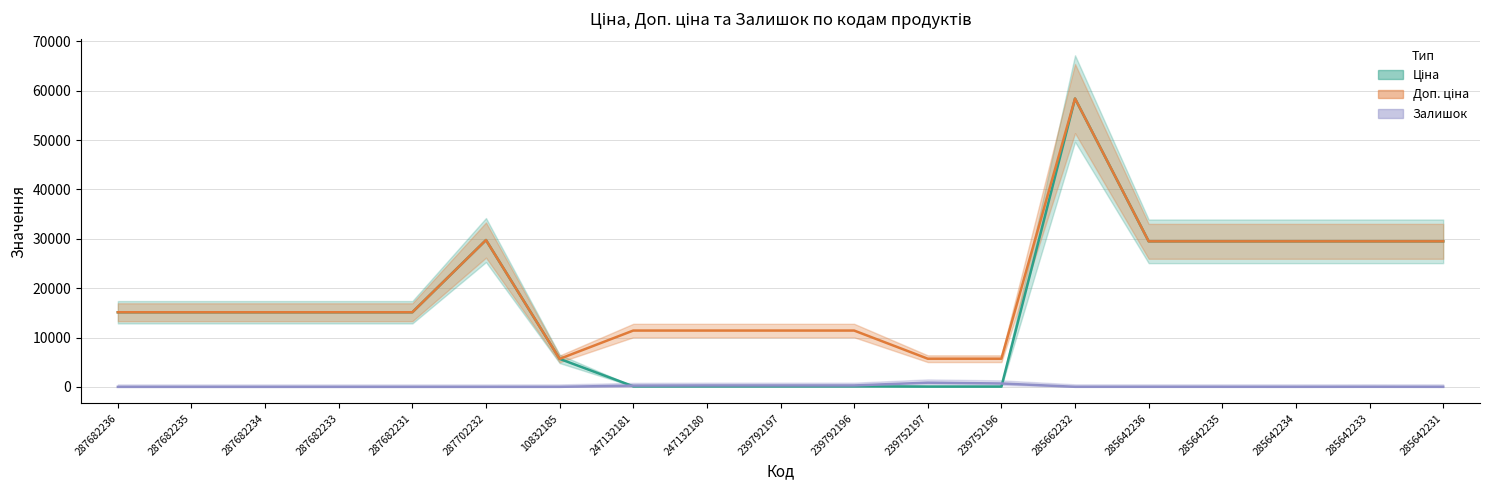

Is it true that Ціна equals 15120.0 at 287682236?

True